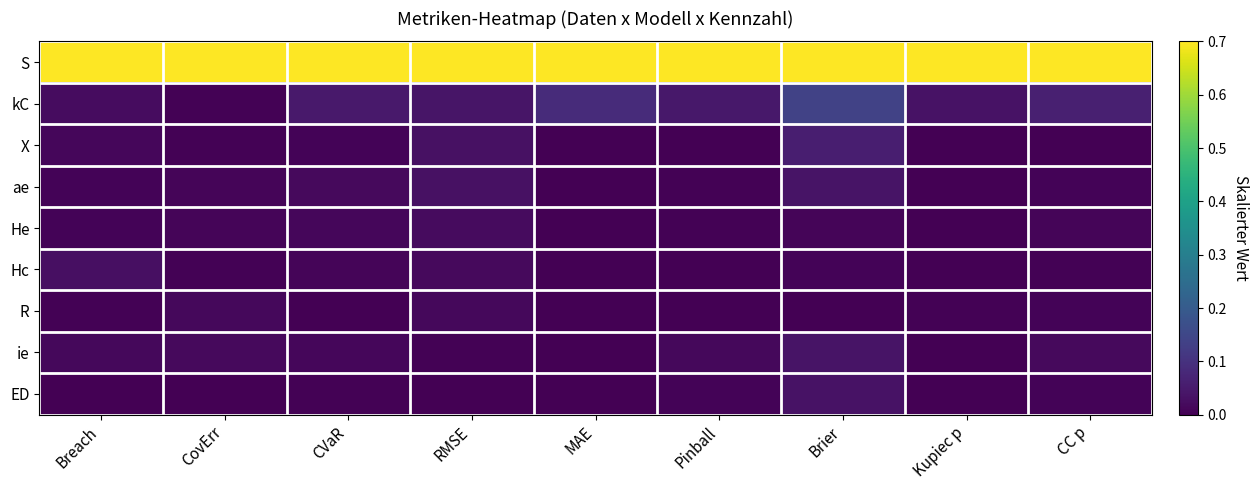

What is the total value across all series at CovErr?

1.1